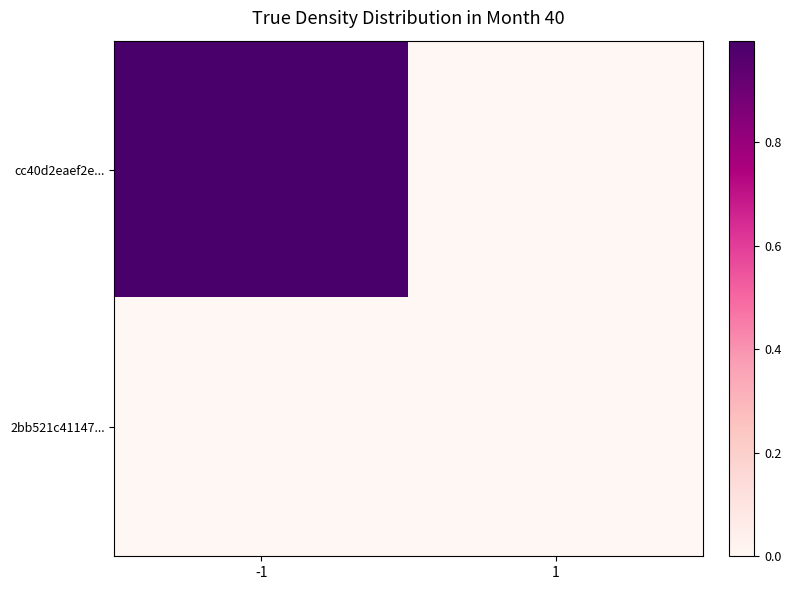

At how many categories does at least one series exceed 0?

2